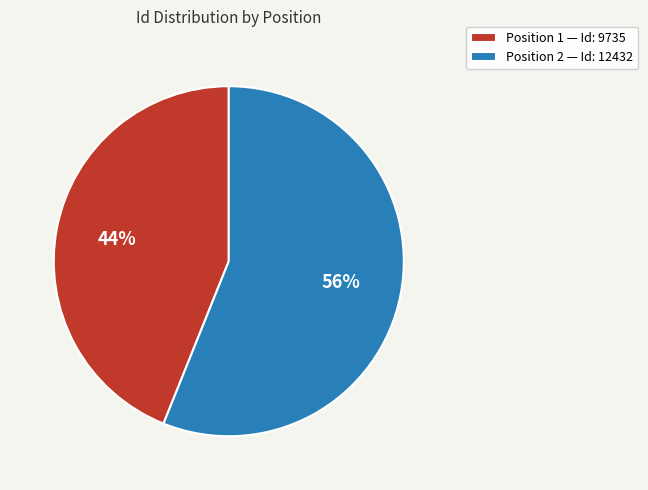

To the nearest percent, what percentage of the pie is Position 1 — Id: 9735?

44%